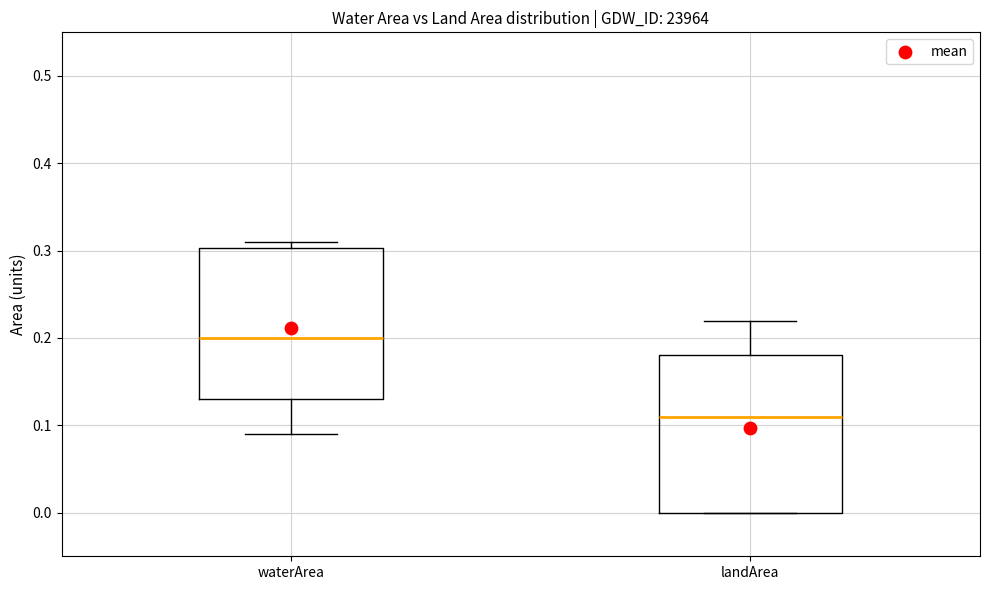

Which box's median line is the lowest?

landArea